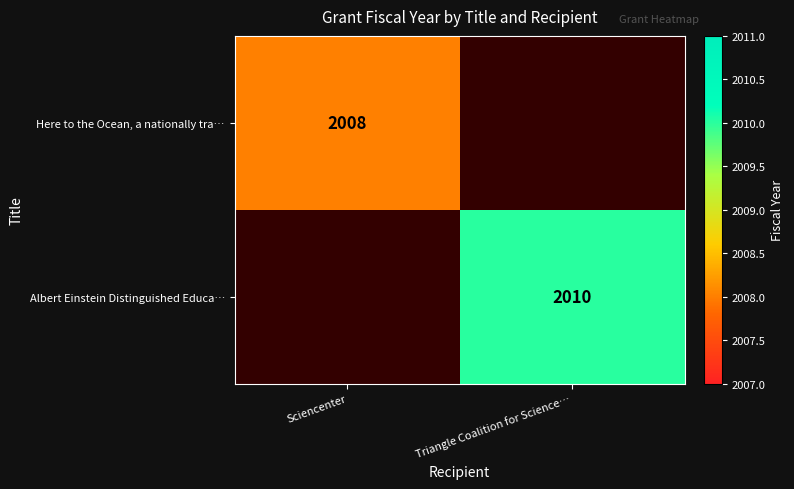

True or false: Here to the Ocean, a nationally tra… has a value of 1228 at Sciencenter.

False